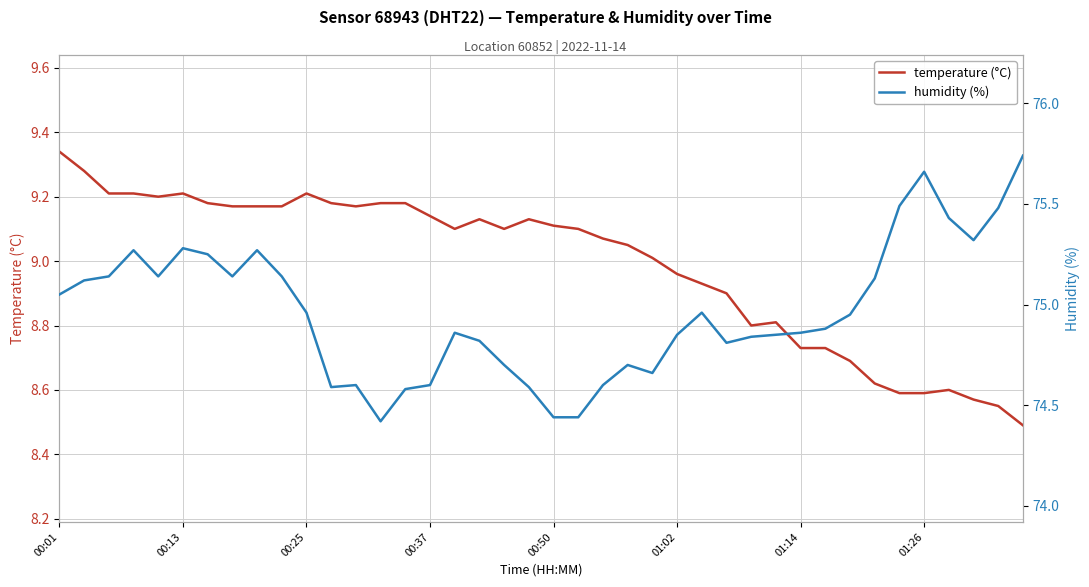

At how many categories does at least one series exceed 64?

40